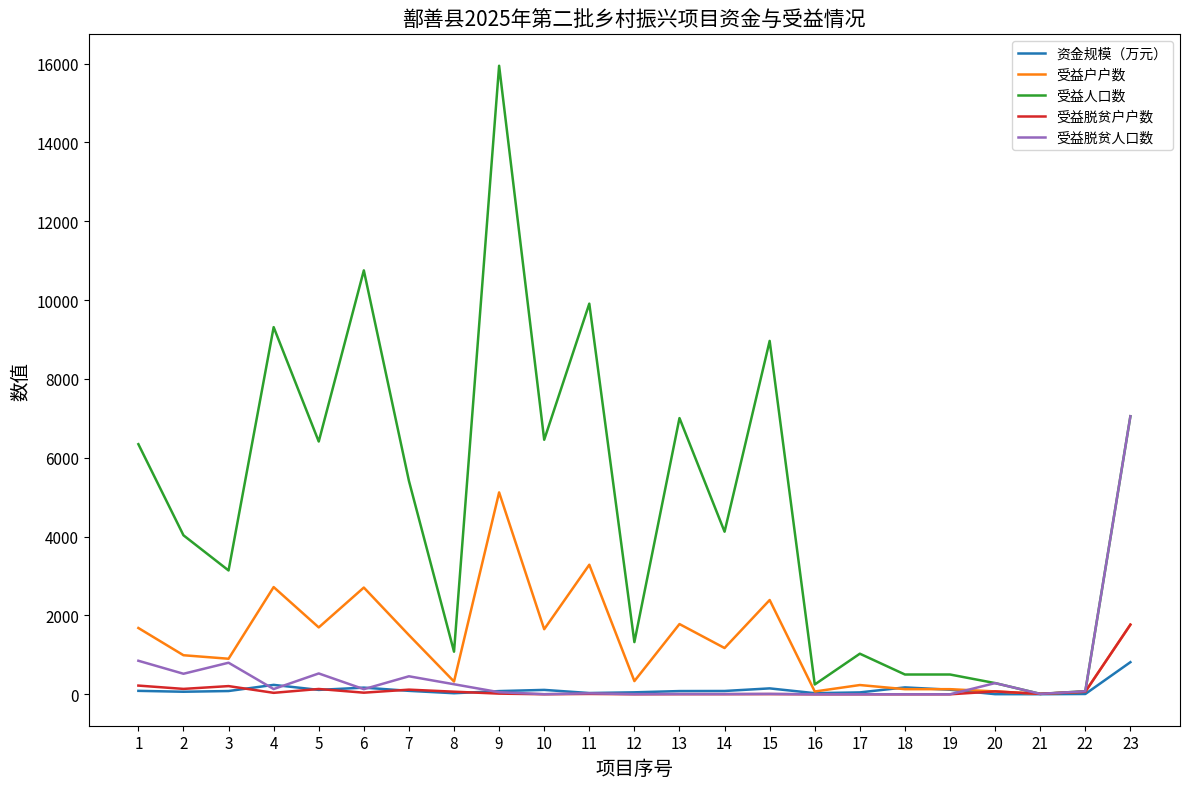

Between 14 and 20, which series saw the biggest shift?

受益人口数